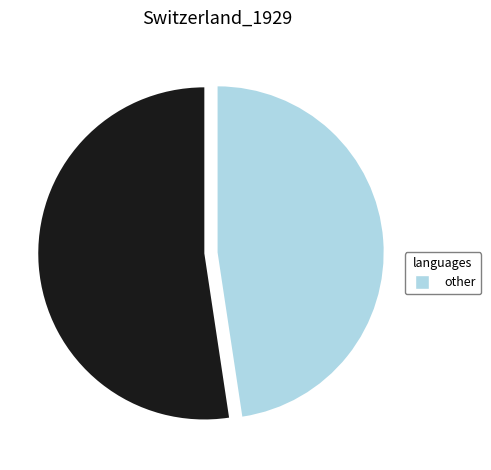

Is there any slice that represents more than half of the pie?

Yes